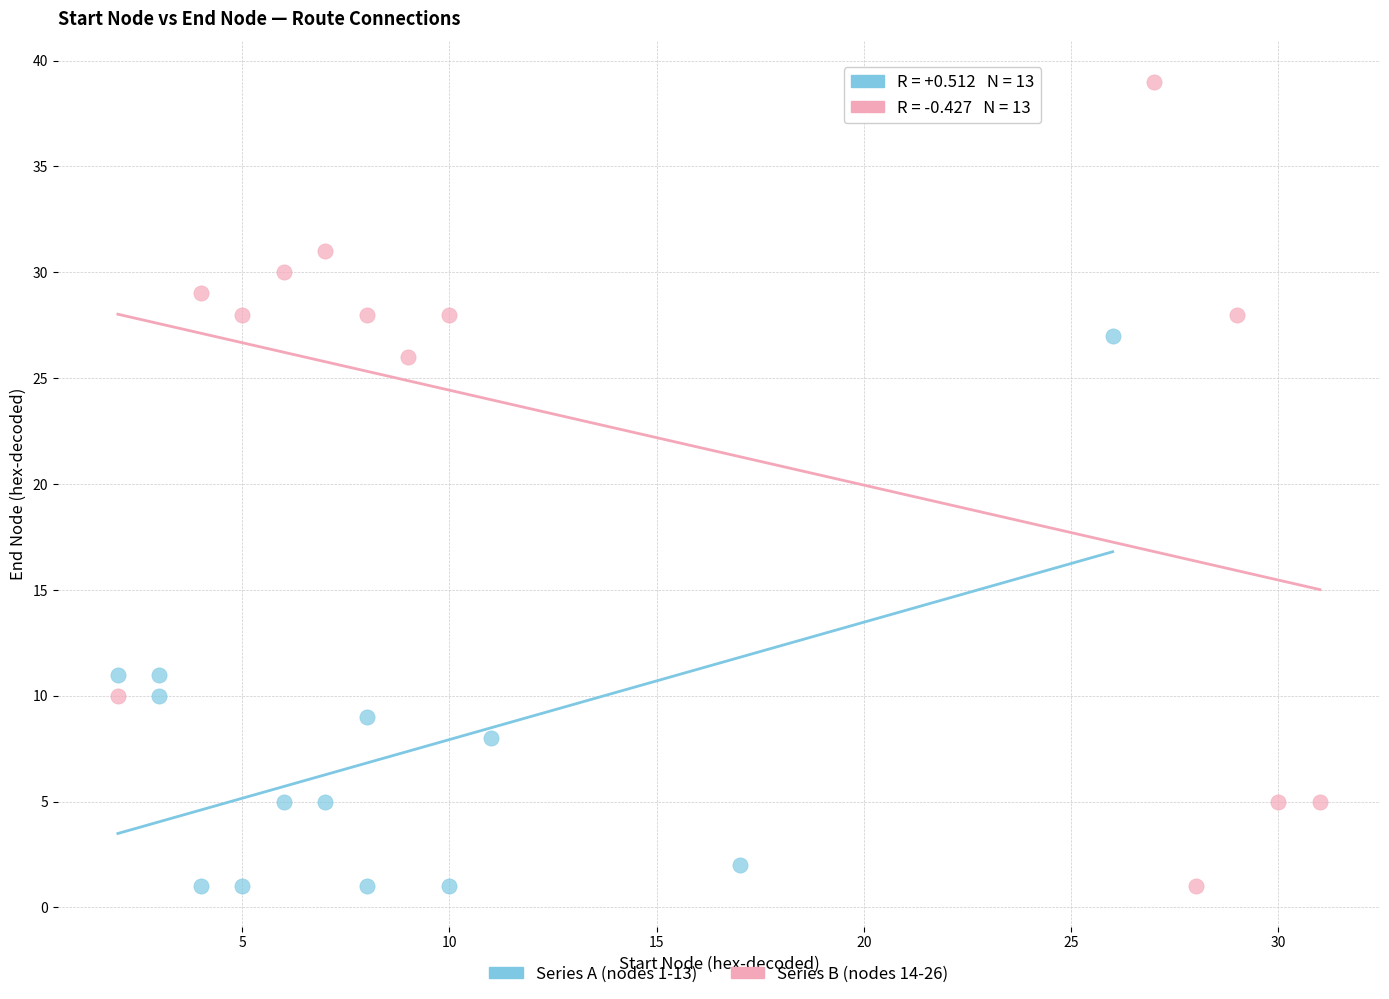

Which series reaches the maximum Y coordinate?

Series B (nodes 14-26)